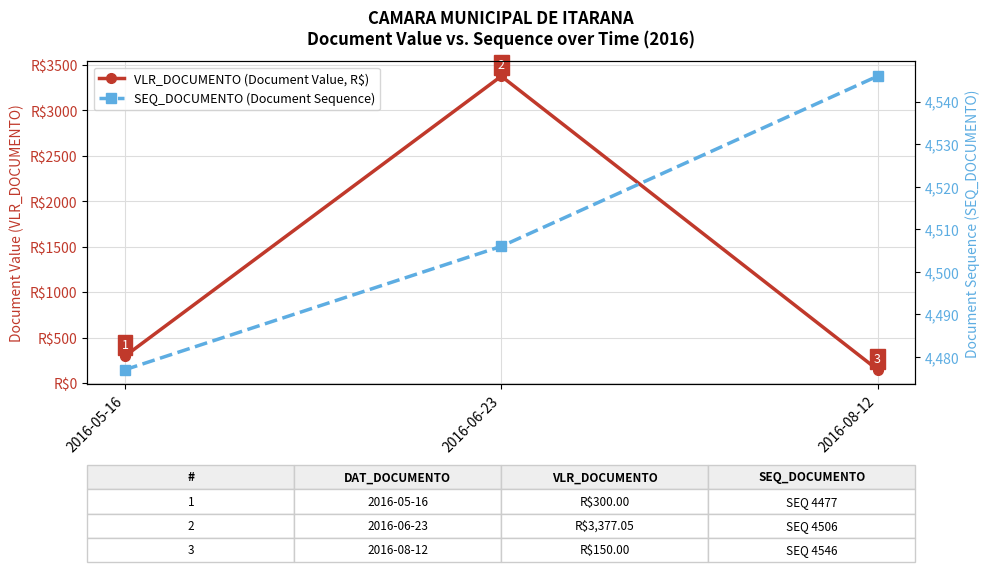

What is the value of the SEQ_DOCUMENTO (Document Sequence) point at the 2nd from the left?

4506.0